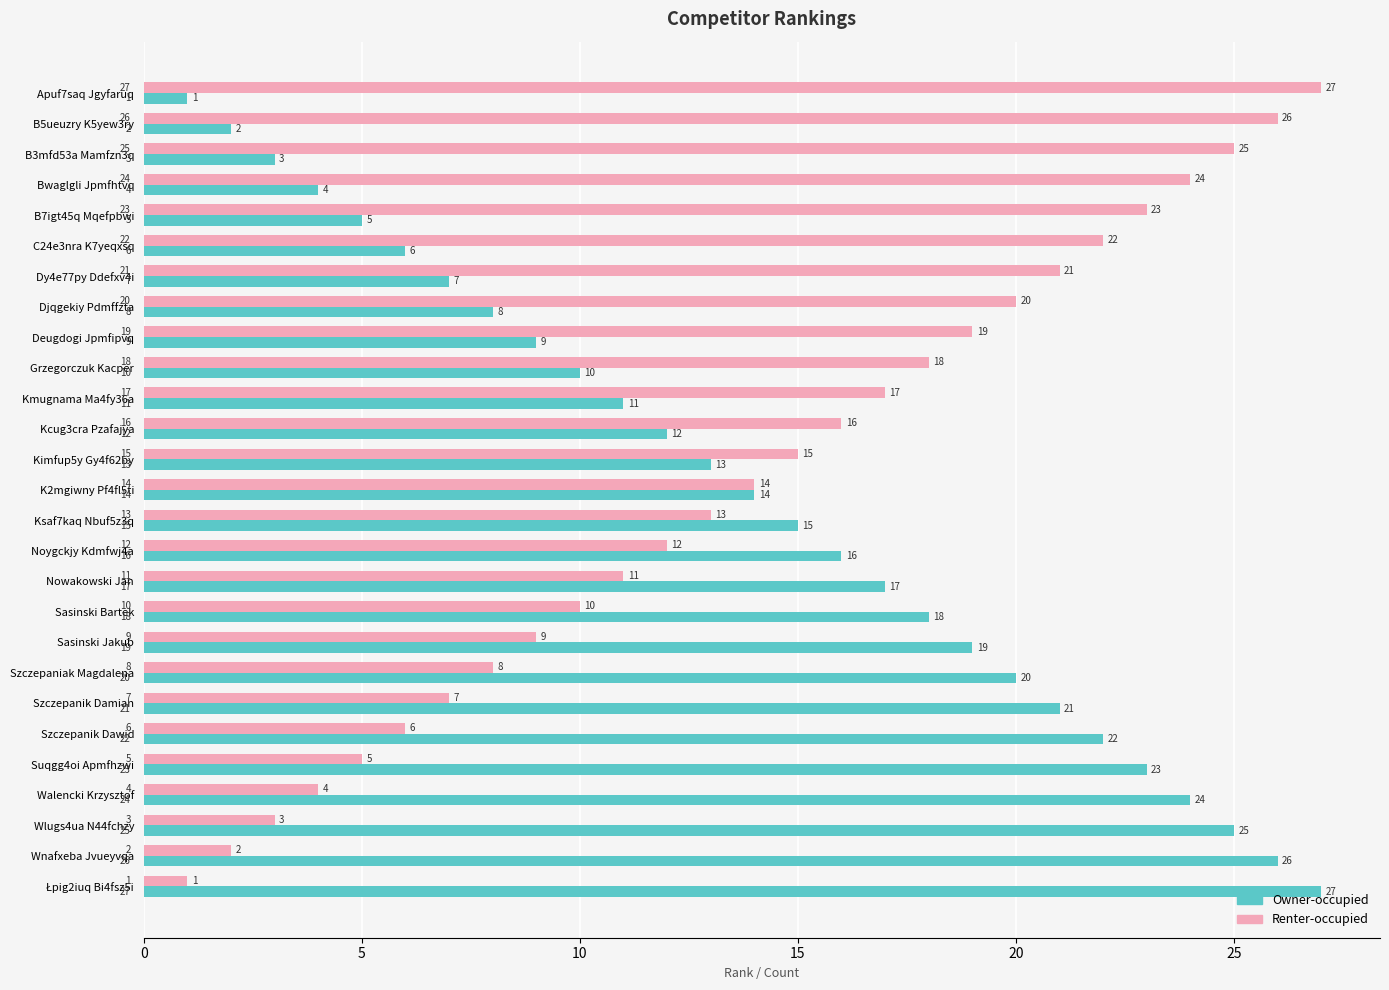

At which label is Owner-occupied closest to 14?

K2mgiwny Pf4fl5ti